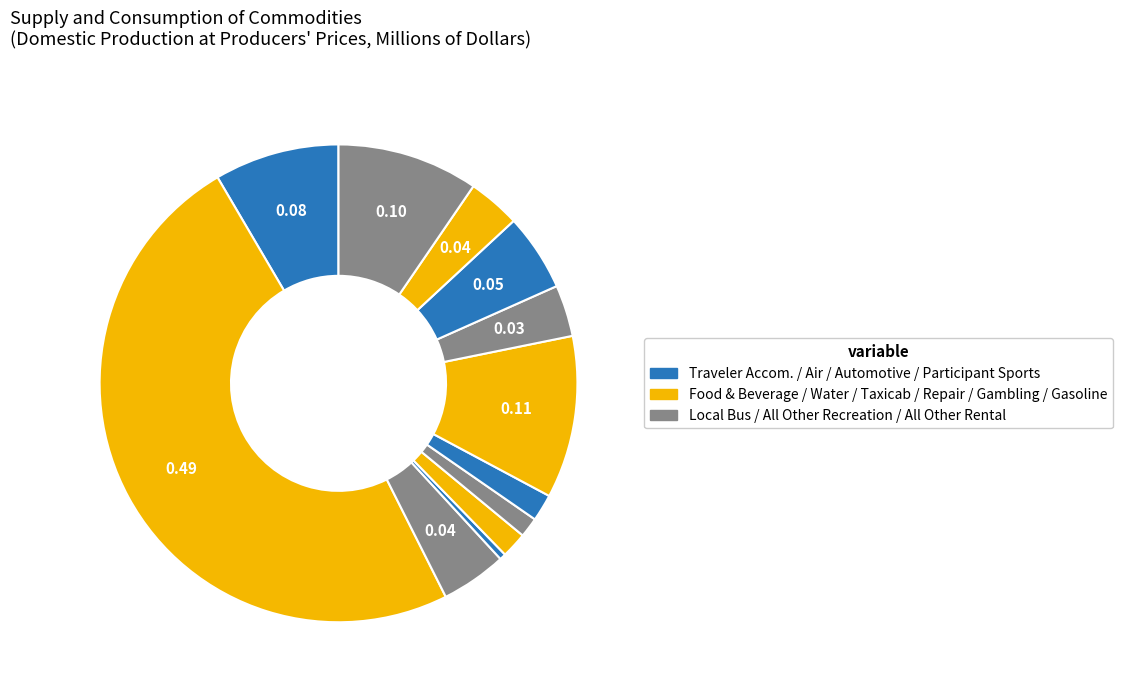

How many segments does this pie chart have?

12